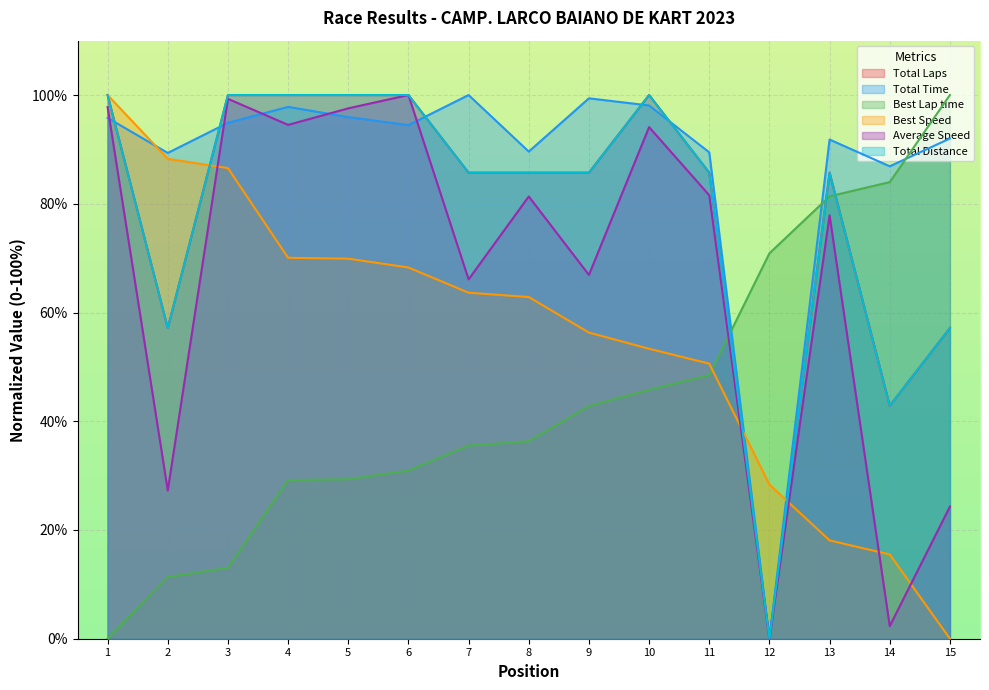

How many categories are shown in the chart?

15